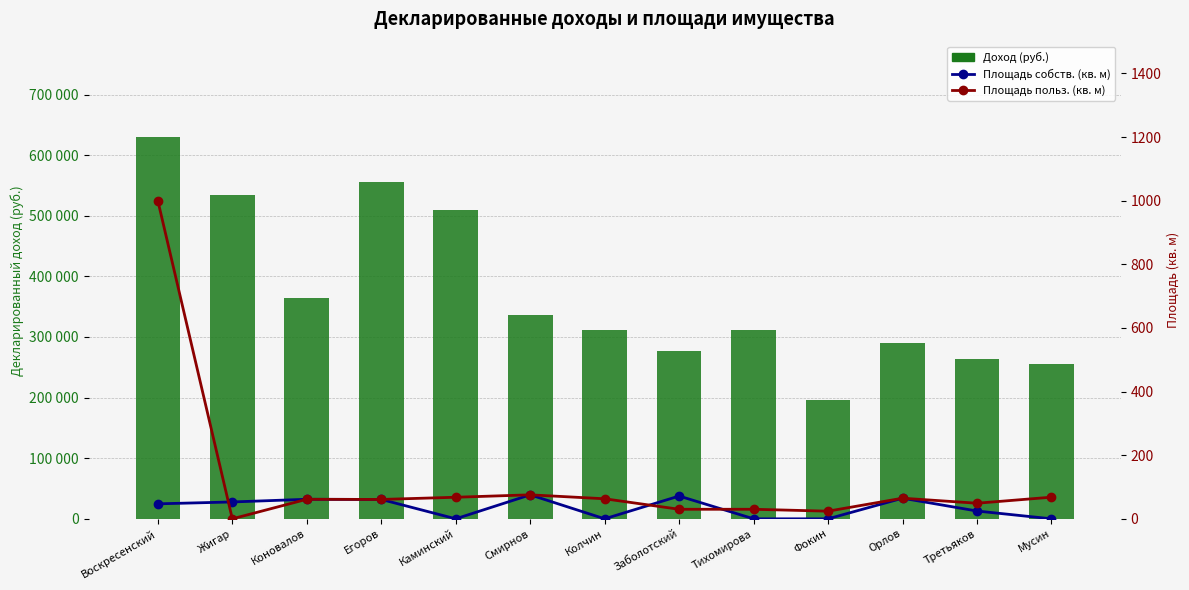

What is the approximate value of Доход (руб.) at Егоров?

556366.7